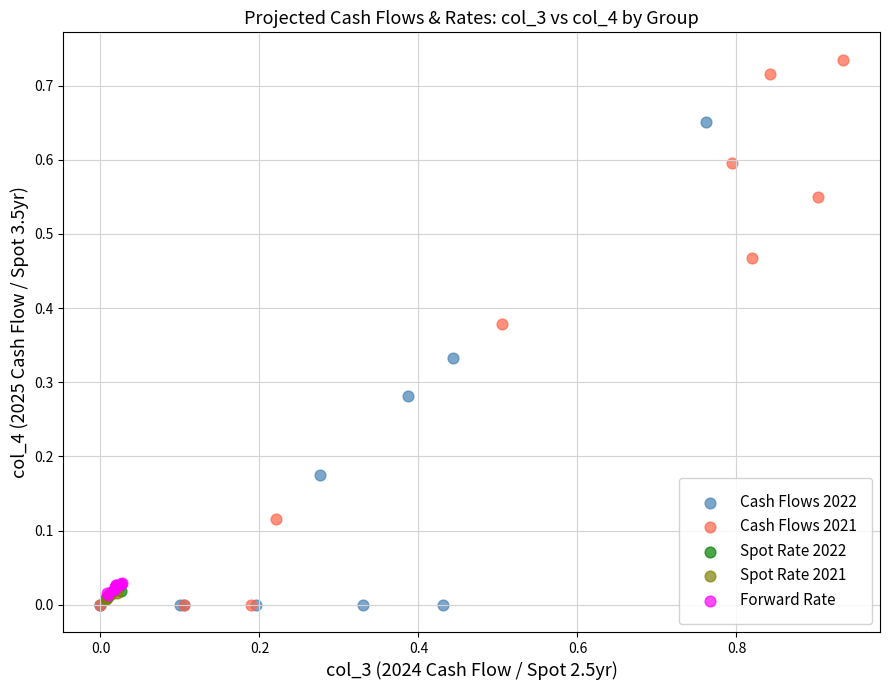

Which series has the largest Y range (max minus min)?

Cash Flows 2021